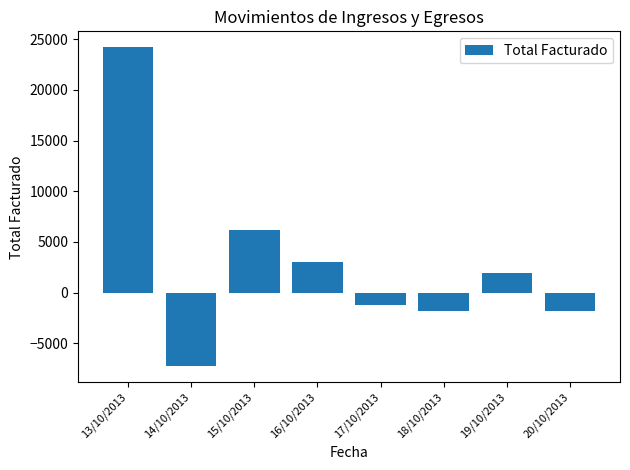

The value at 17/10/2013 is -1210.0. True or false?

True